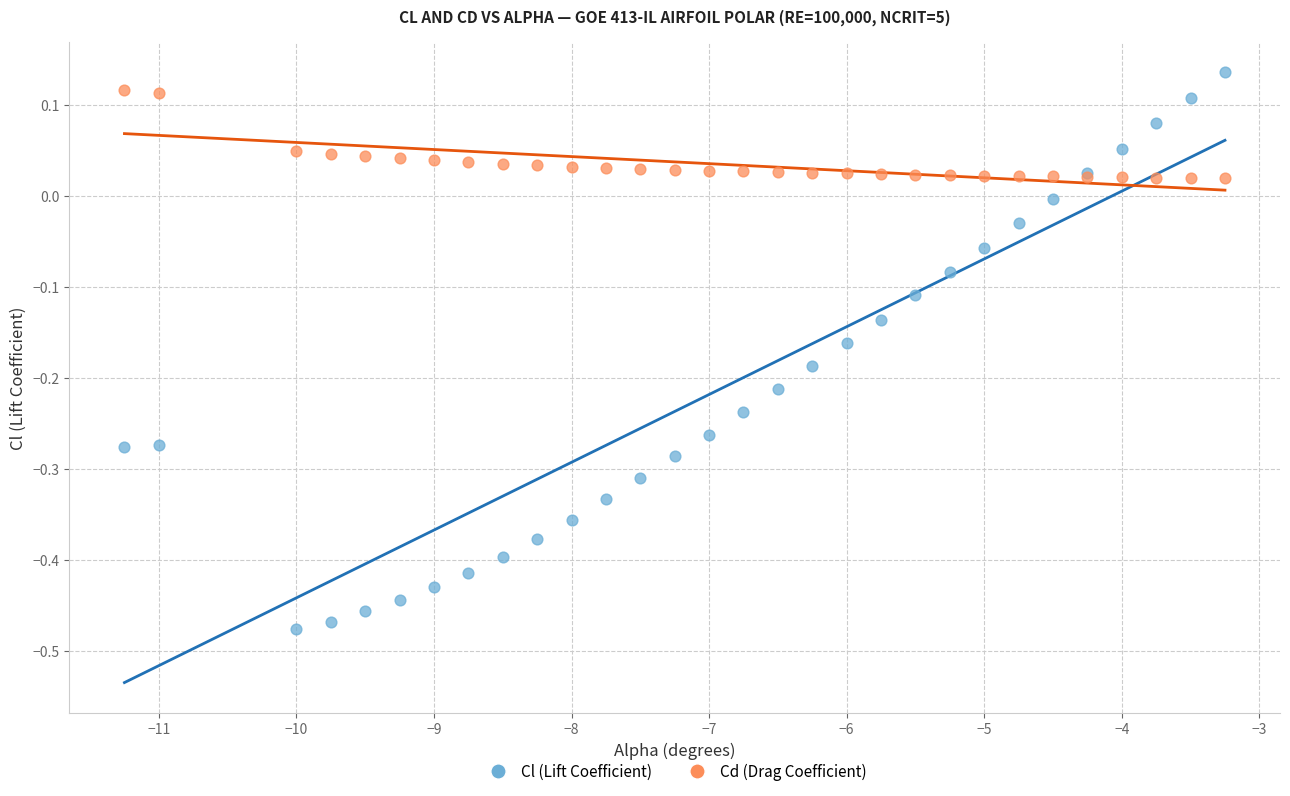

What are all the series names shown in the legend?

Cl (Lift Coefficient), Cd (Drag Coefficient)